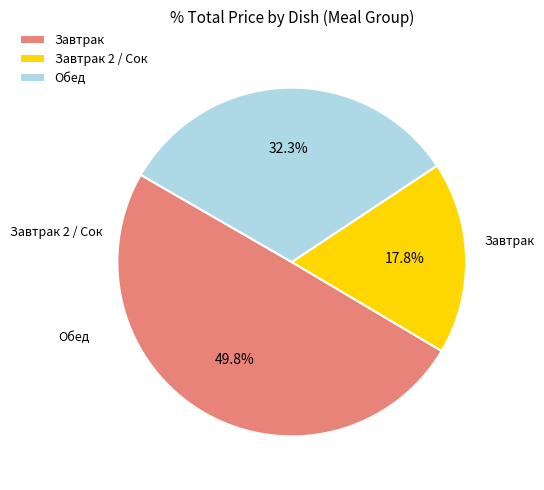

Rank the categories by value from highest to lowest.

Завтрак, Обед, Завтрак 2 / Сок